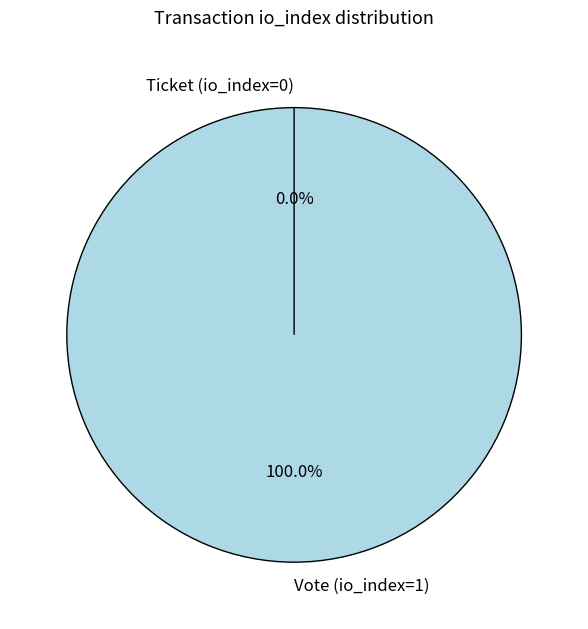

To the nearest percent, what is the combined percentage of Ticket (io_index=0) and Vote (io_index=1)?

100%